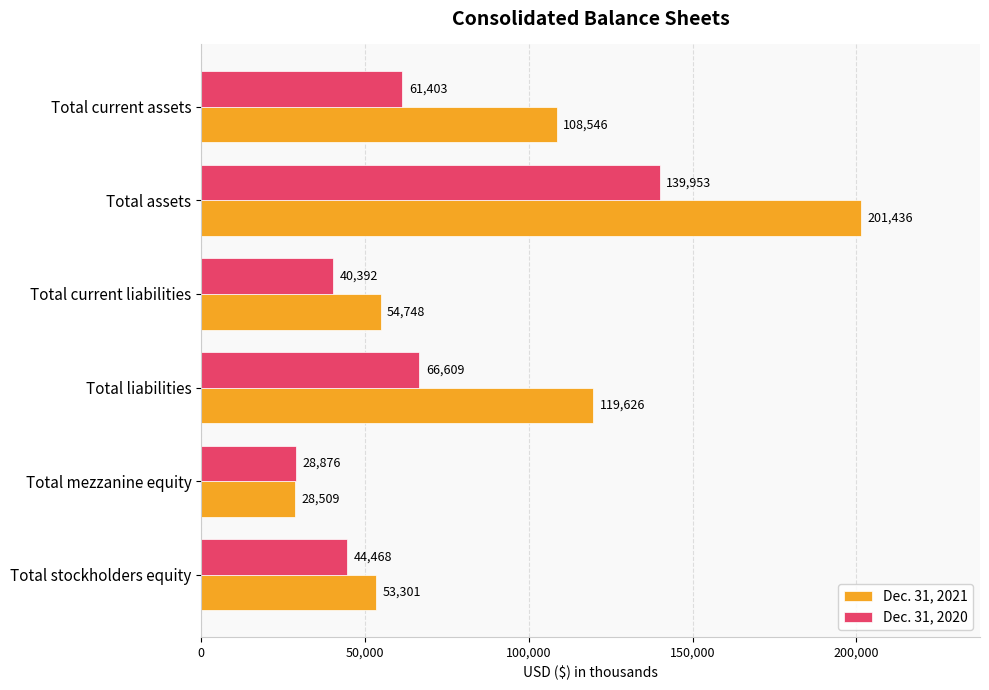

What is the average value of the Dec. 31, 2021 series?

94361